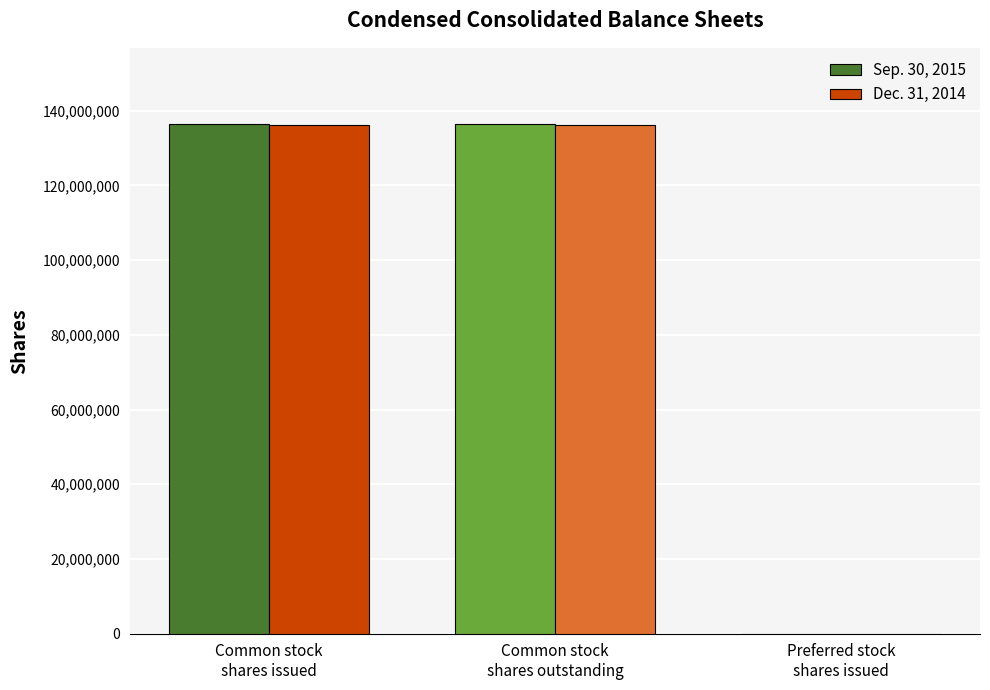

How many series are shown in this chart?

2